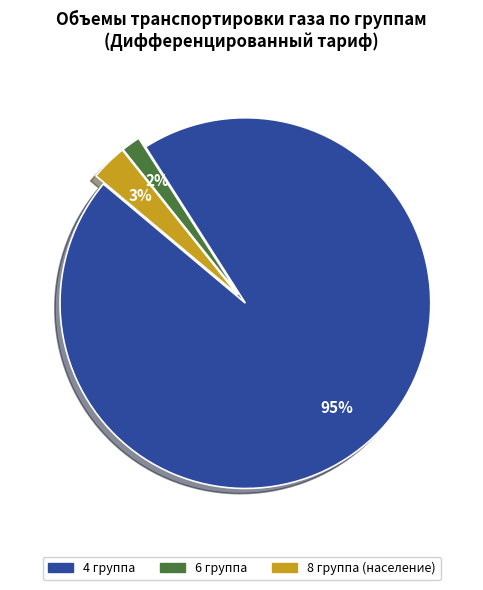

Count the number of slices in the pie.

3